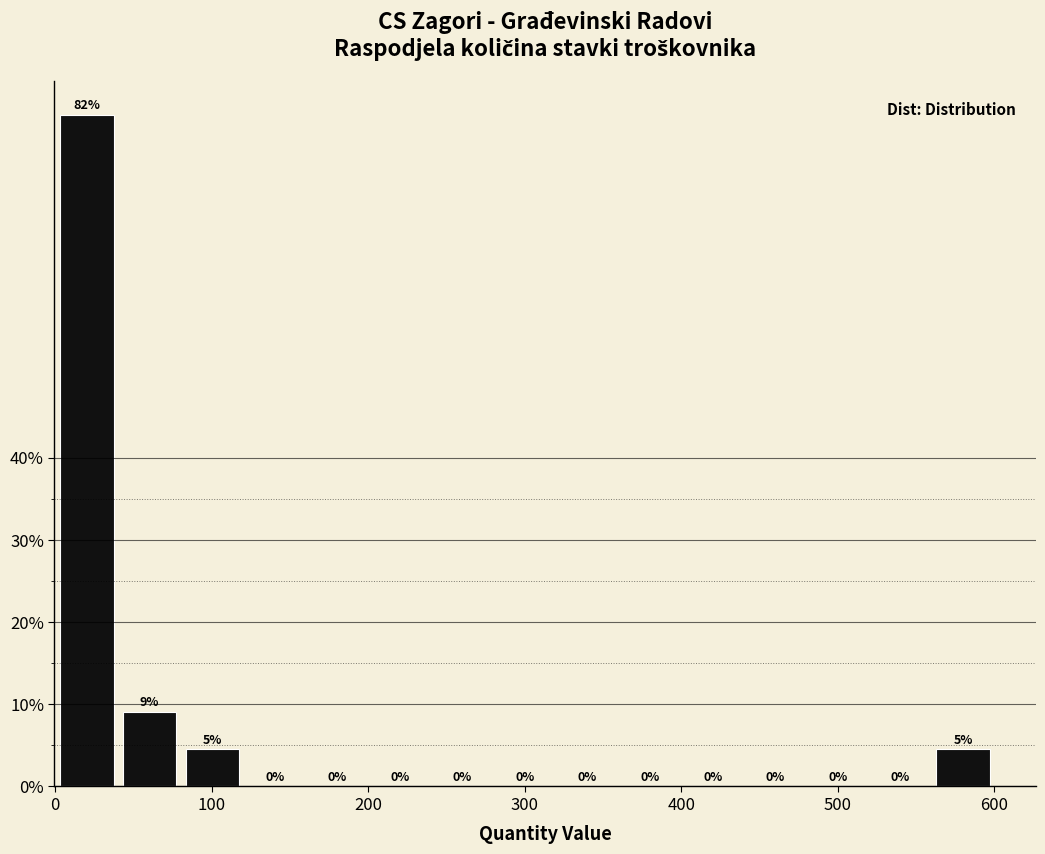

Read against the x-axis, roughly where is the centre of the tallest bar?

20